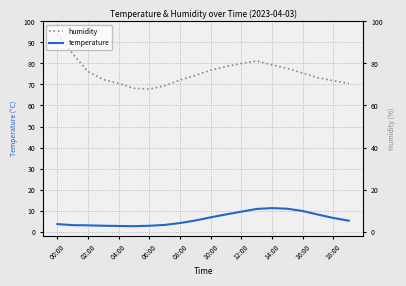

What is the label of the 8th point from the right?

12:00